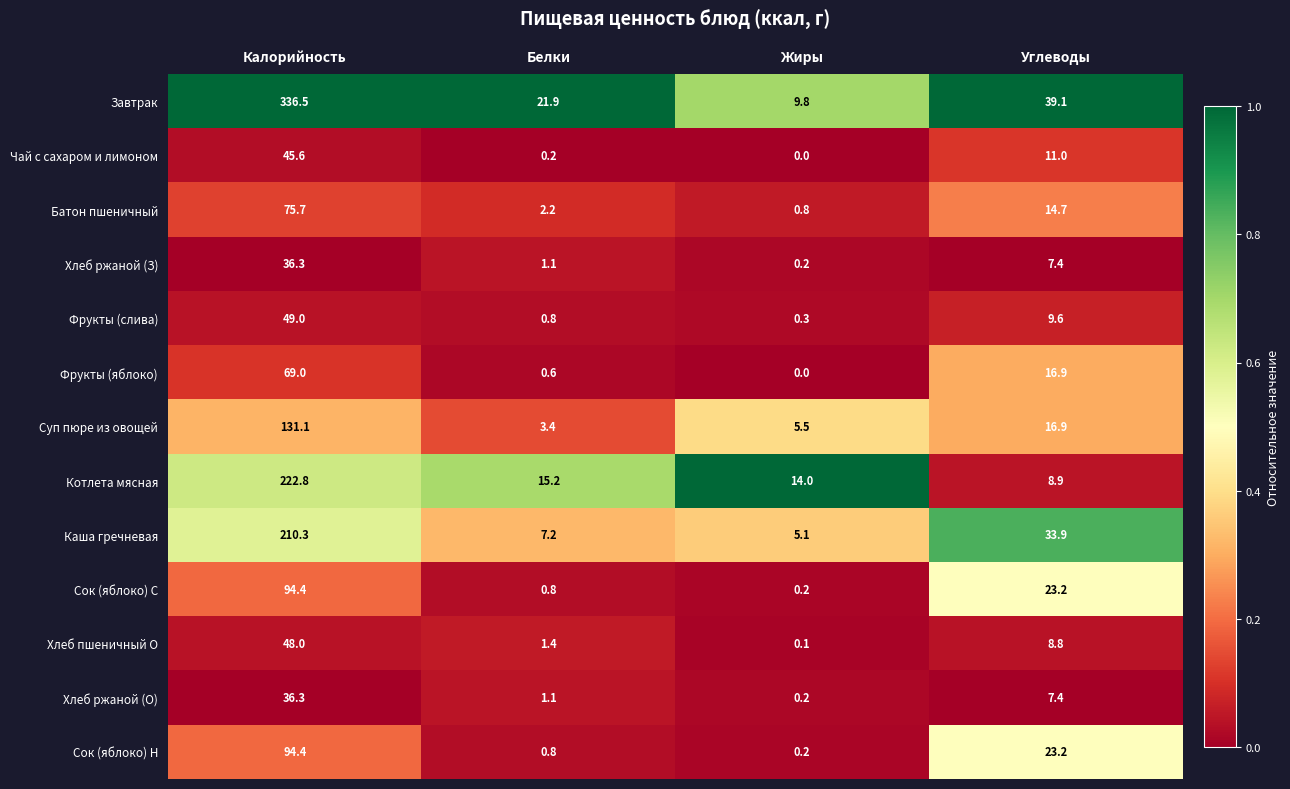

The Чай с сахаром и лимоном series shows -22.7 at Жиры. True or false?

False